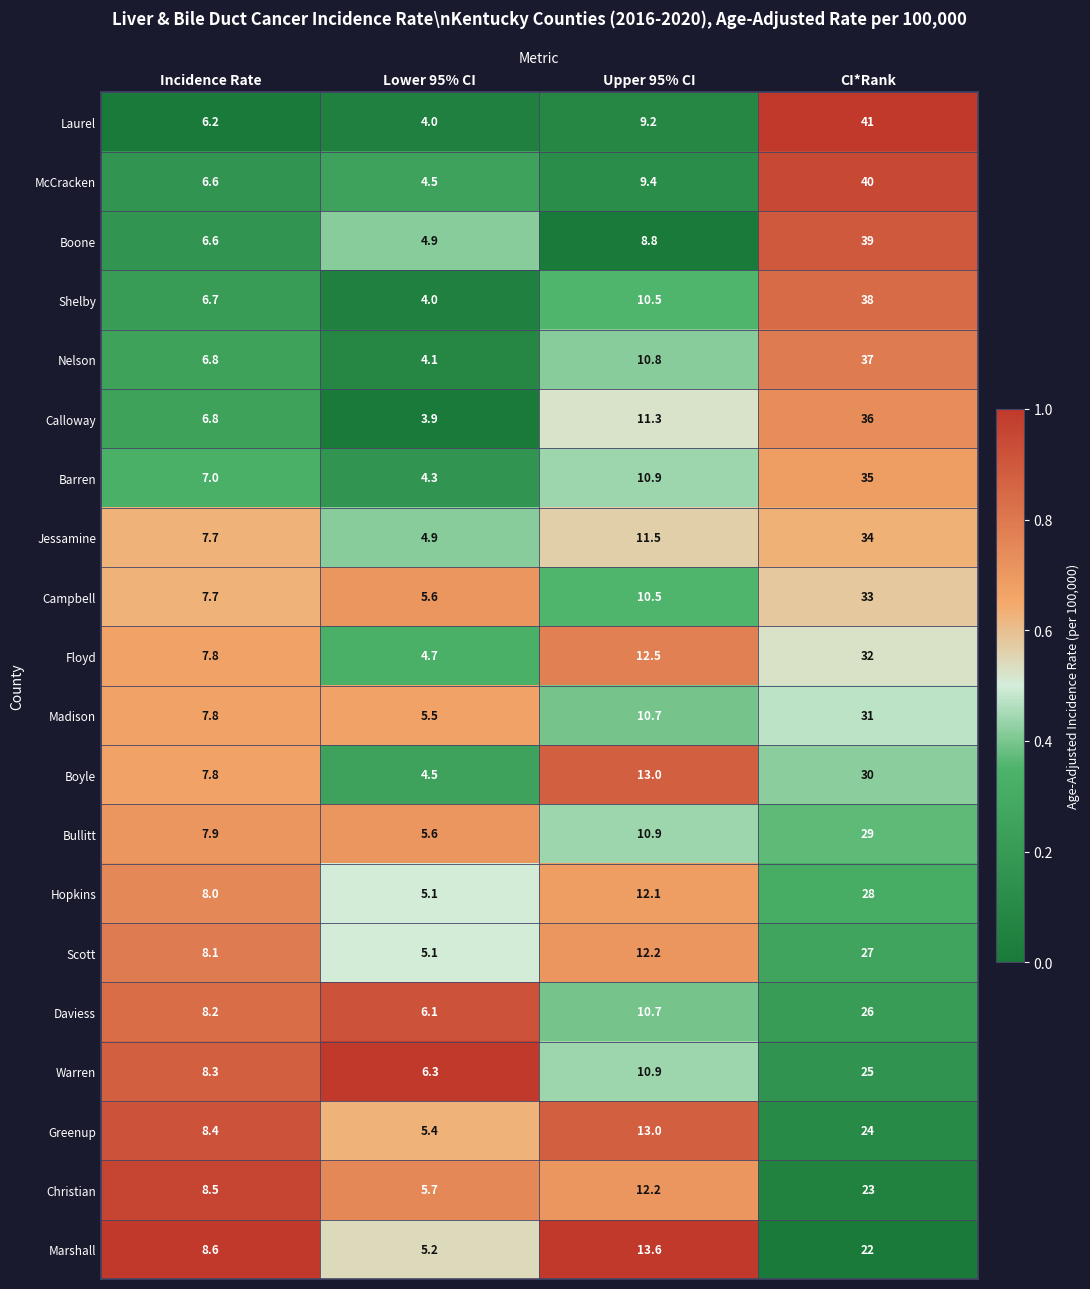

What is the difference between the second highest and second lowest values in the Shelby series?

3.8